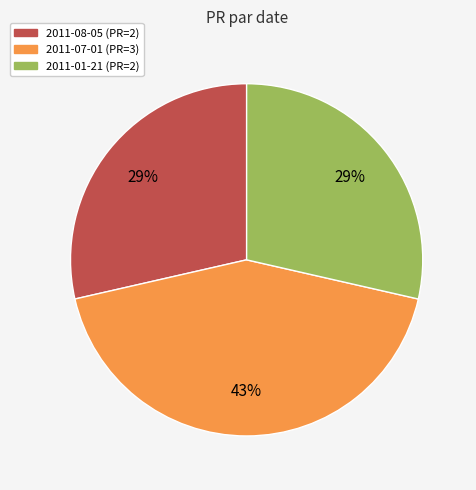

Which category has the biggest portion of the pie?

2011-07-01 (PR=3)